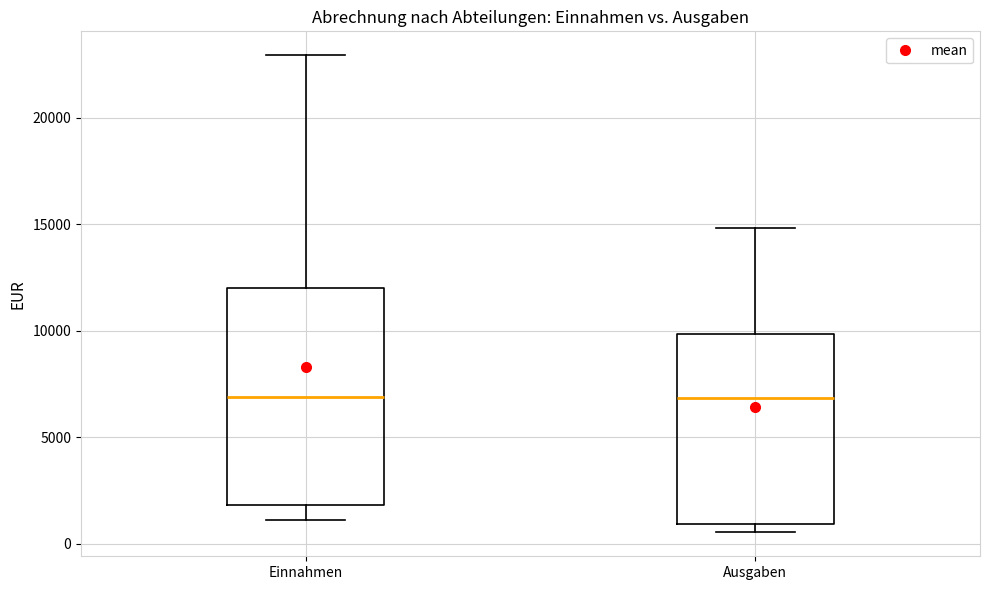

Which box is the tallest, from its lower edge to its upper edge?

Einnahmen